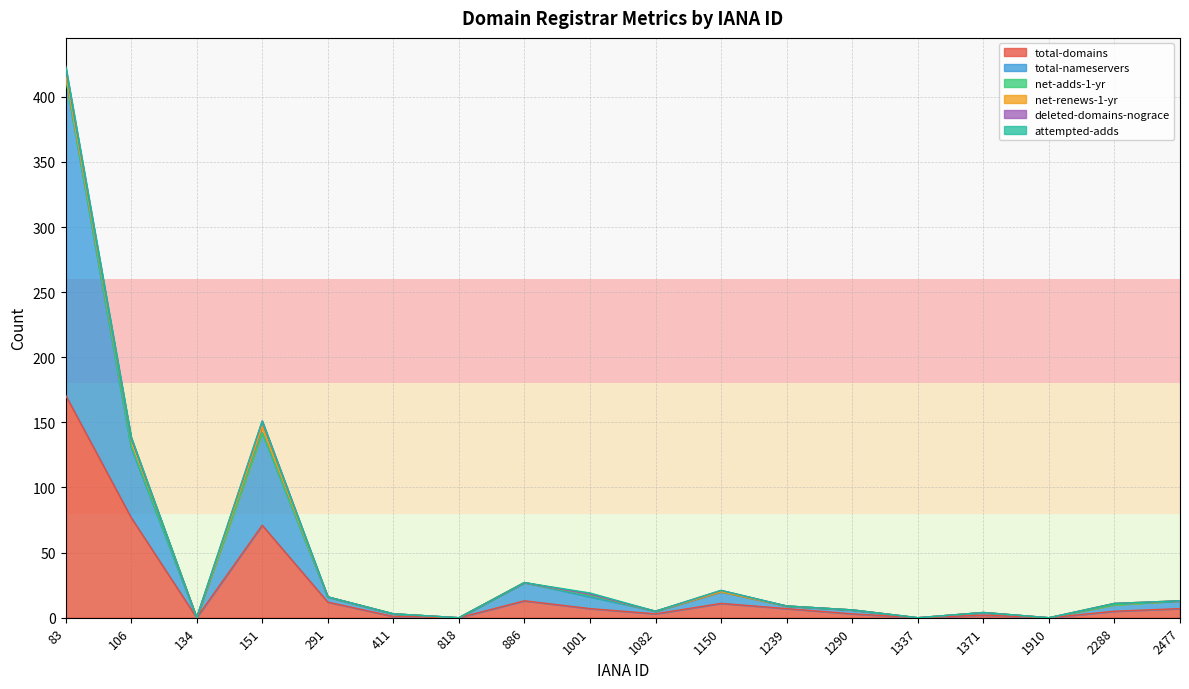

Is the value of net-adds-1-yr at 886 greater than the value of deleted-domains-nograce at 151?

No